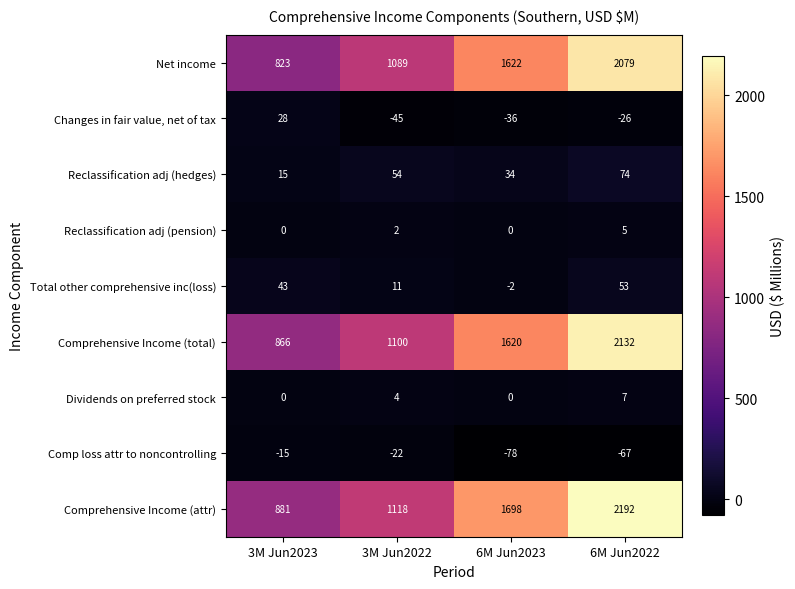

How many data points does each series have?

4